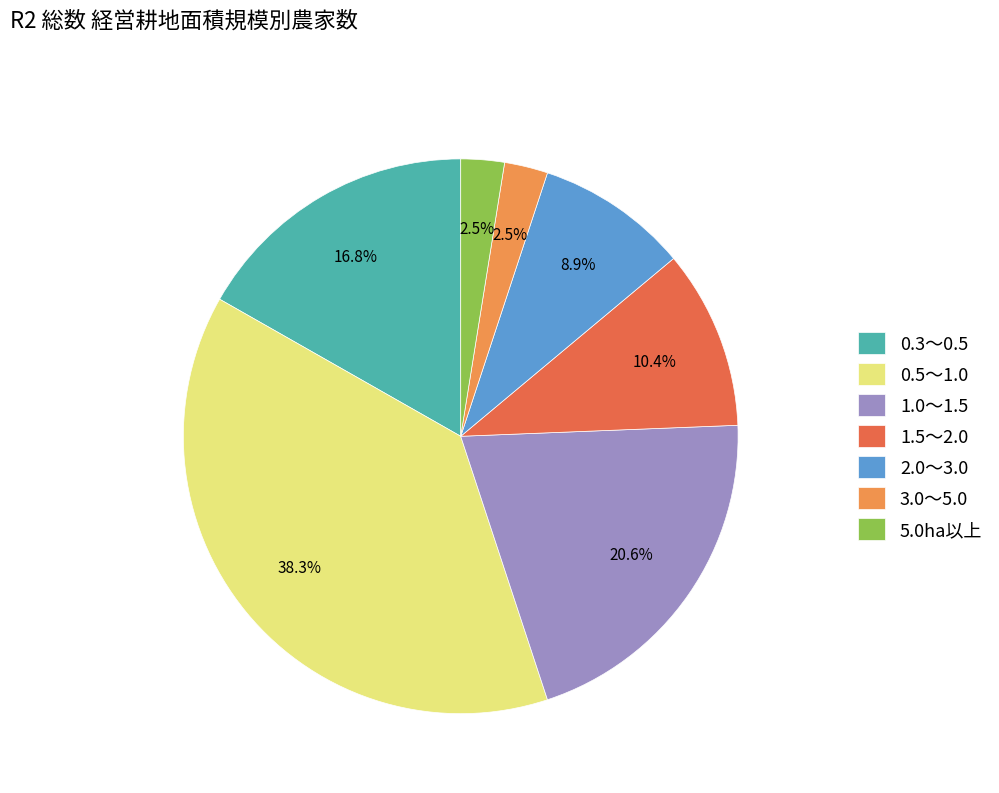

What is the largest slice in the pie chart?

0.5～1.0